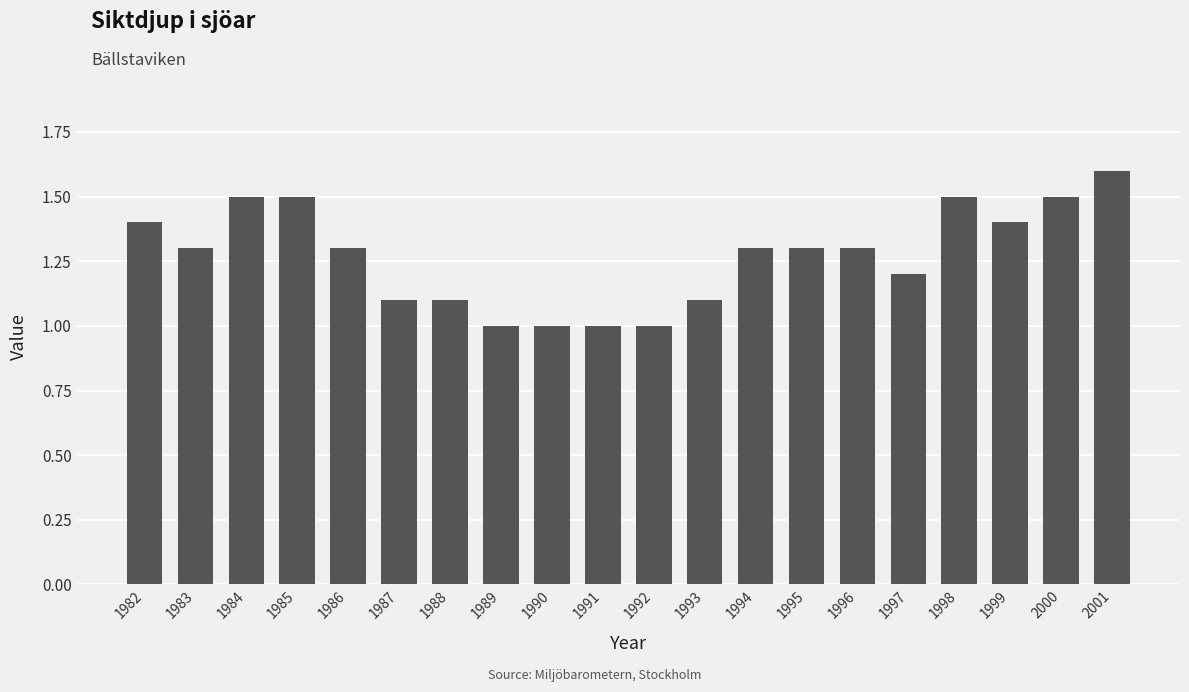

What is the sum of the values at 1996 and 1990?

2.3